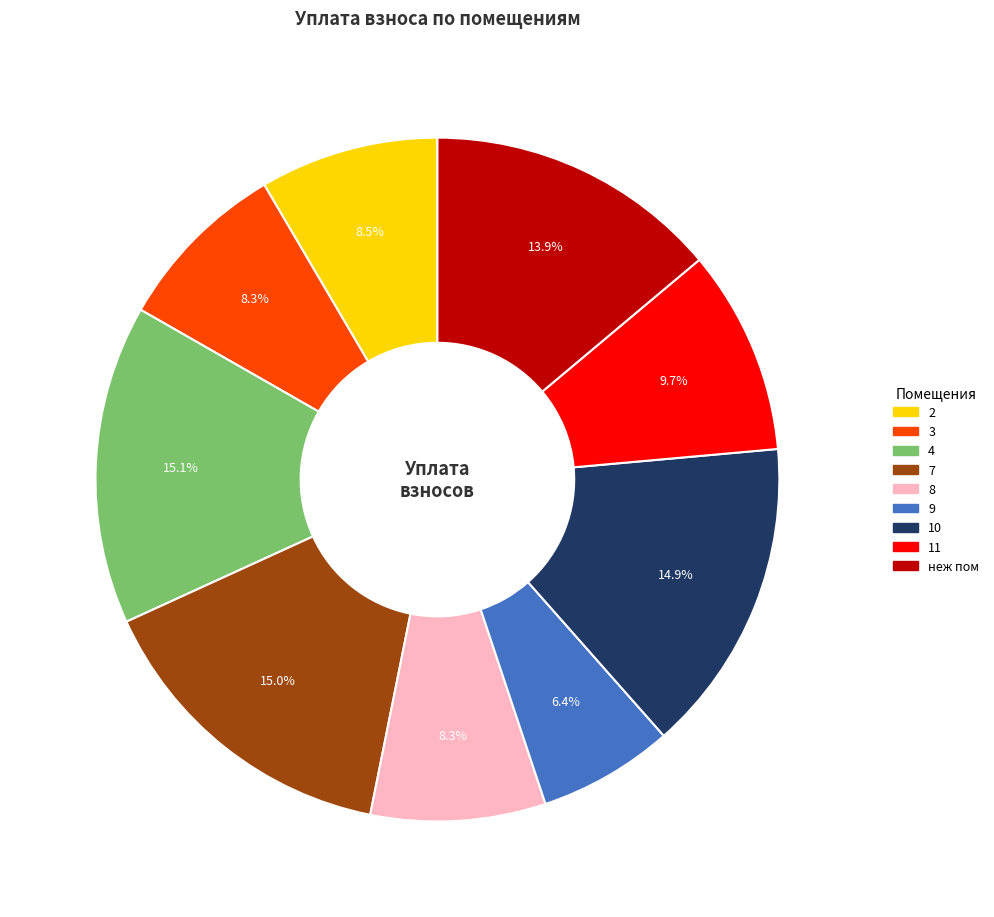

Is there any slice that represents more than half of the pie?

No